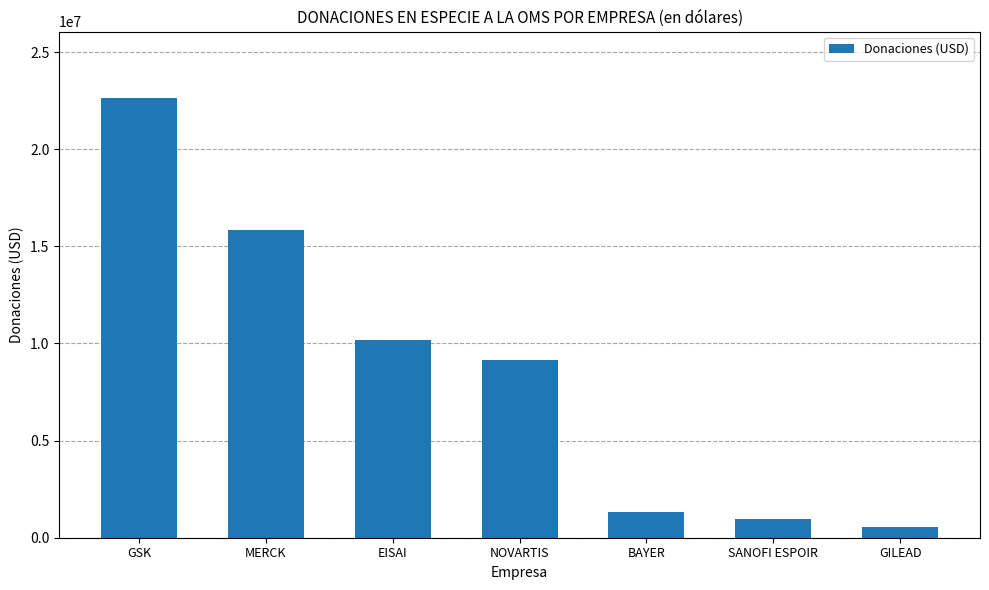

What is the label of the 3rd bar from the right?

BAYER